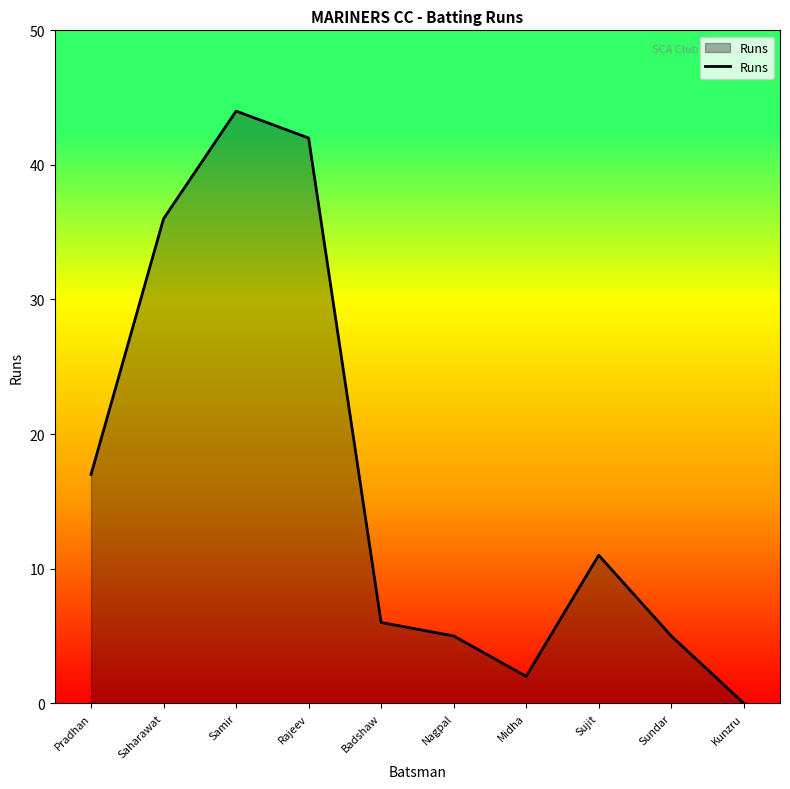

At which label is the value closest to 22?

Pradhan